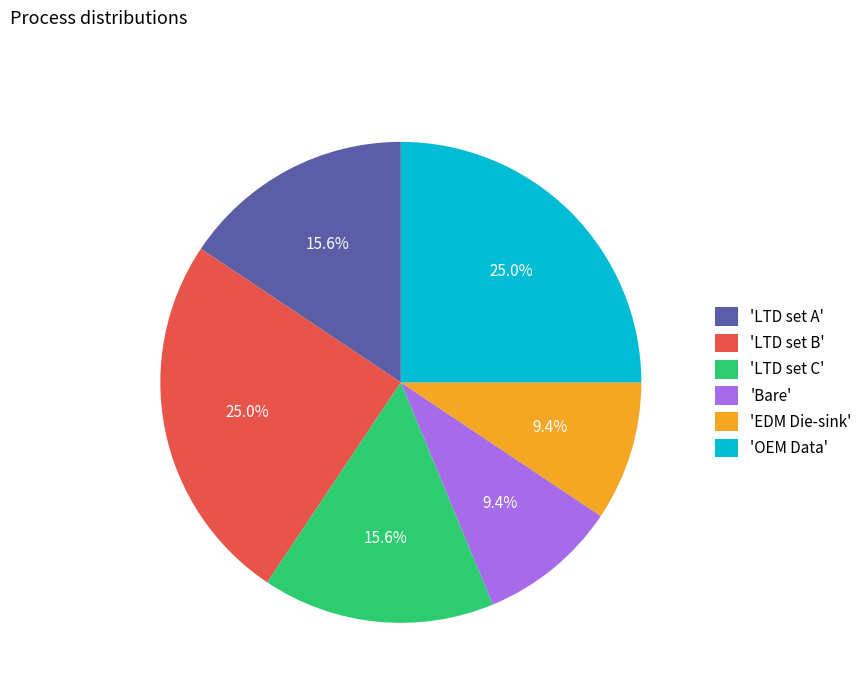

Is there a majority slice in this chart?

No